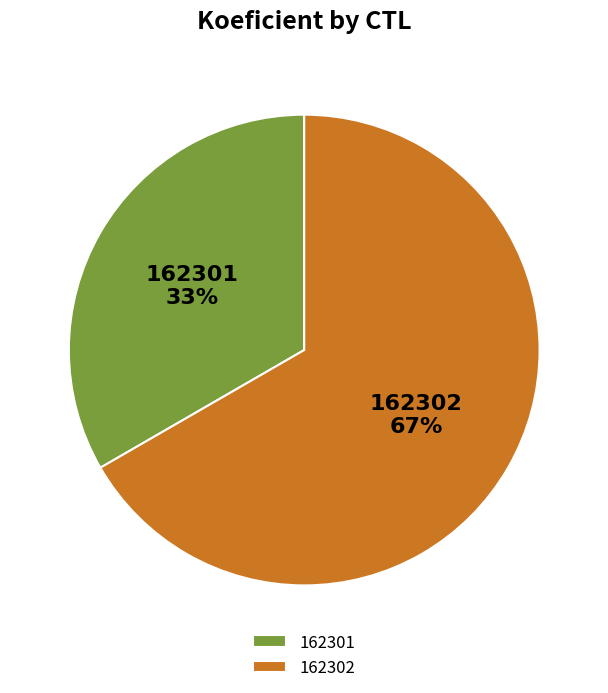

To the nearest percent, what is the average slice percentage?

50%